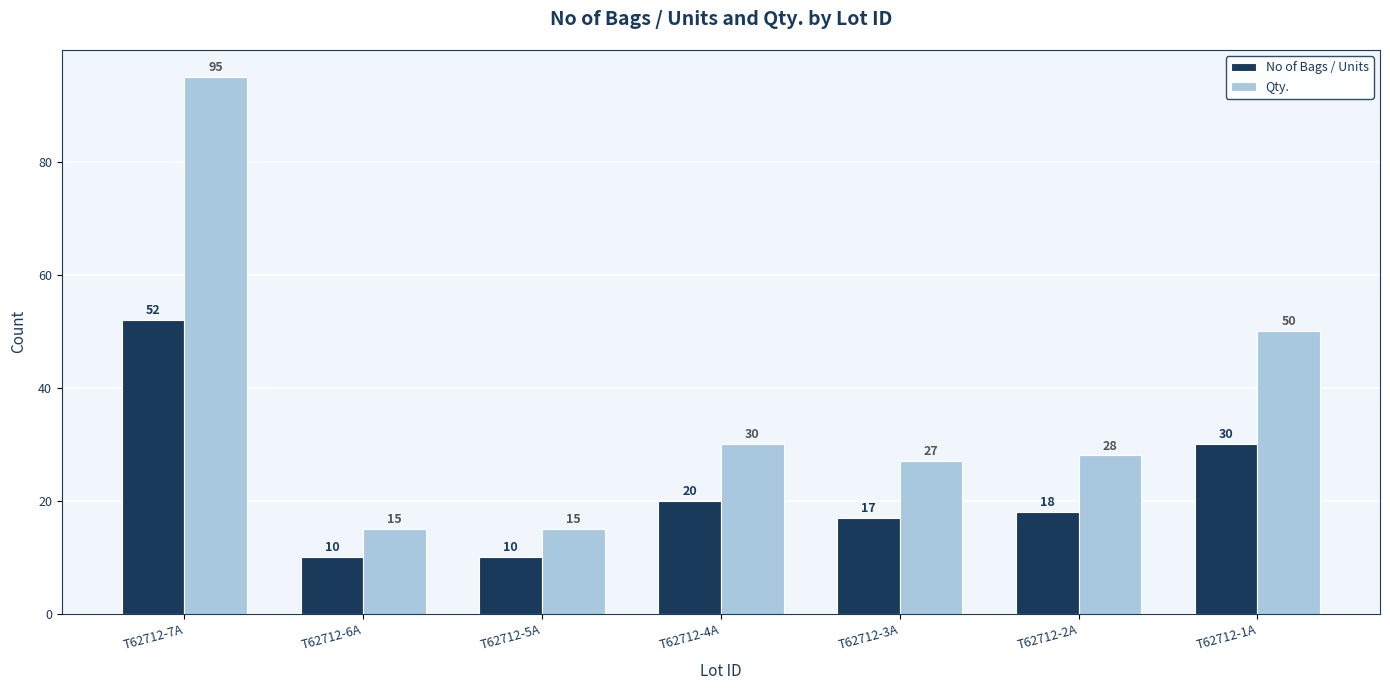

Where does the Qty. series first go above 28?

T62712-7A